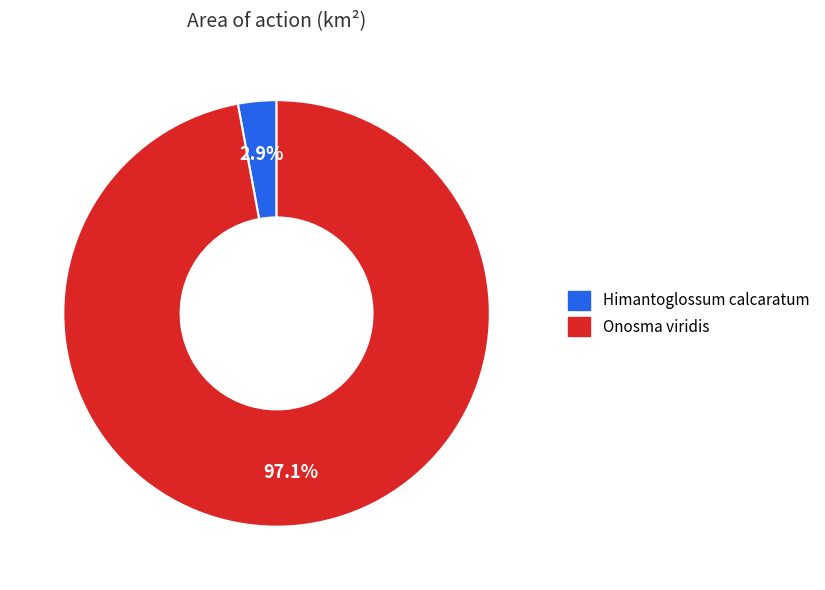

What is the smallest slice in the pie chart?

Himantoglossum calcaratum